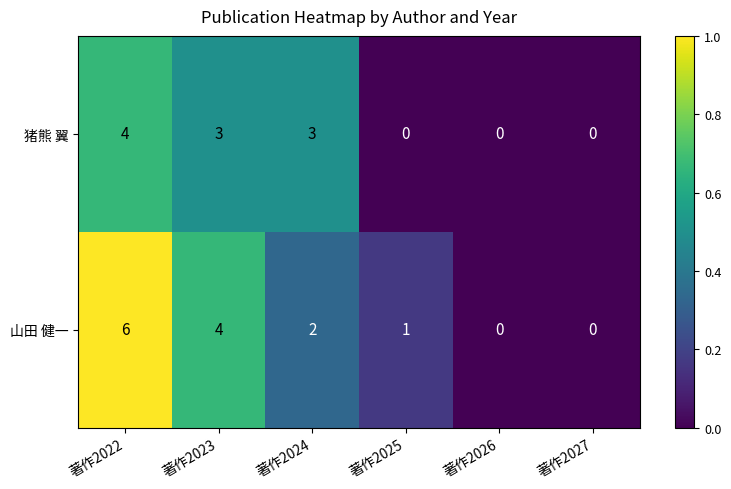

Which series has the largest total across all categories?

山田 健一